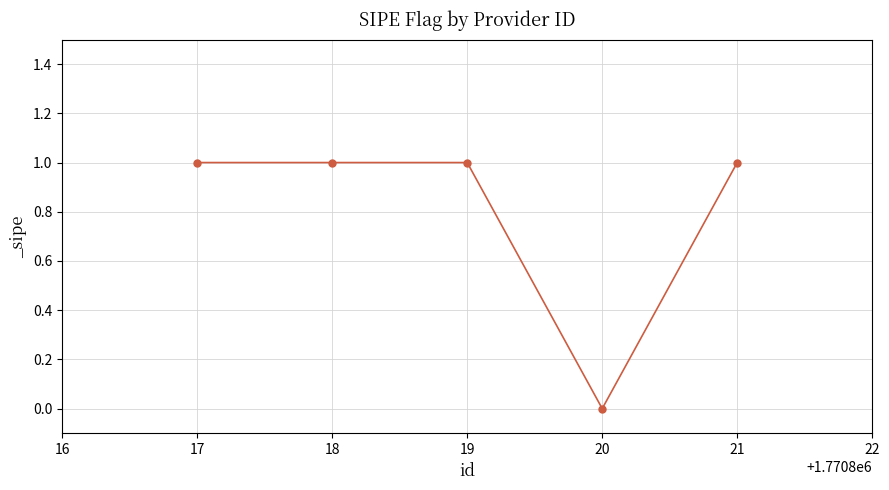

True or false: there are more than 2 points higher than both neighbors.

False